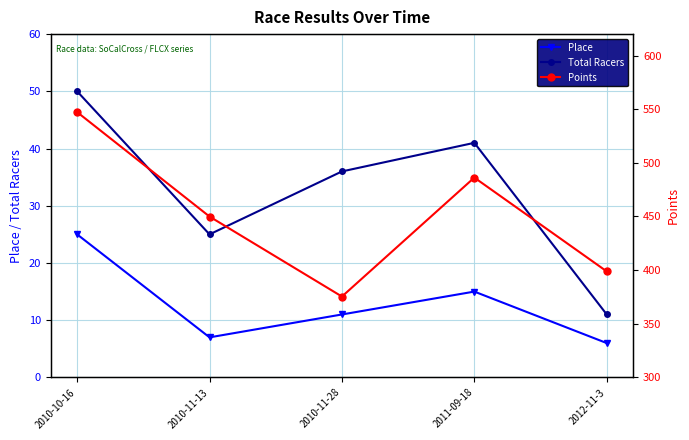

Reading left to right, list all the values displayed in this chart.

Place: 2010-10-16=25.0	2010-11-13=7.0	2010-11-28=11.0	2011-09-18=15.0	2012-11-3=6.0
Total Racers: 2010-10-16=50.0	2010-11-13=25.0	2010-11-28=36.0	2011-09-18=41.0	2012-11-3=11.0
Points: 2010-10-16=547.3	2010-11-13=449.9	2010-11-28=375.4	2011-09-18=486.3	2012-11-3=398.8